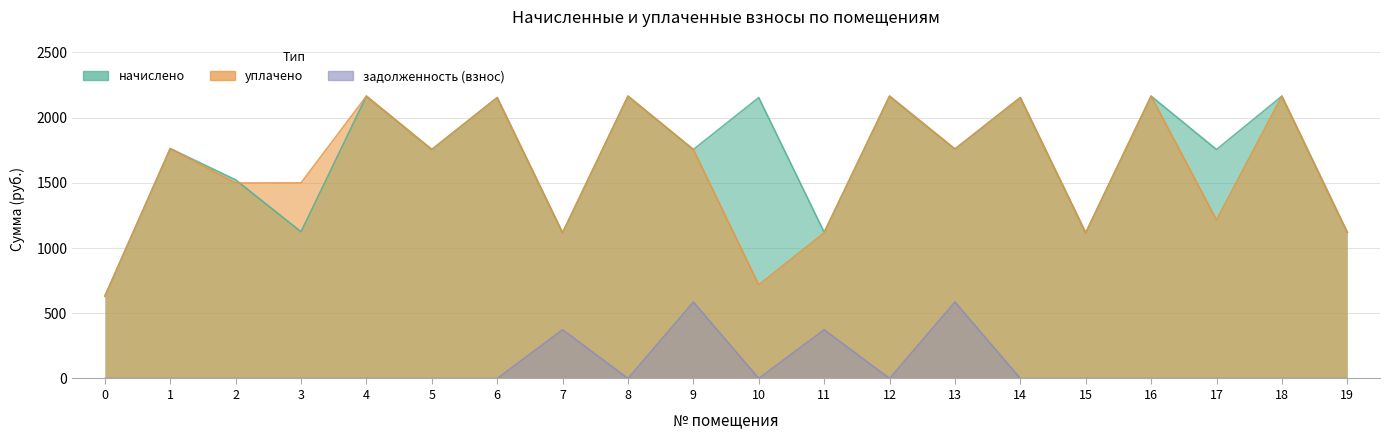

What is the value of the задолженность (взнос) point at the 12th from the left?

373.6